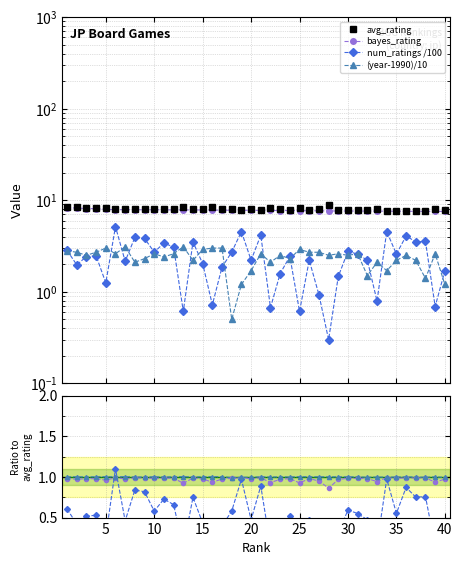

List the labels in order of year value, smallest first.

18, 19, 40, 38, 32, 20, 34, 8, 22, 33, 14, 35, 37, 9, 24, 11, 3, 23, 28, 30, 36, 6, 10, 12, 21, 29, 31, 39, 2, 4, 26, 27, 1, 15, 25, 5, 16, 17, 7, 13